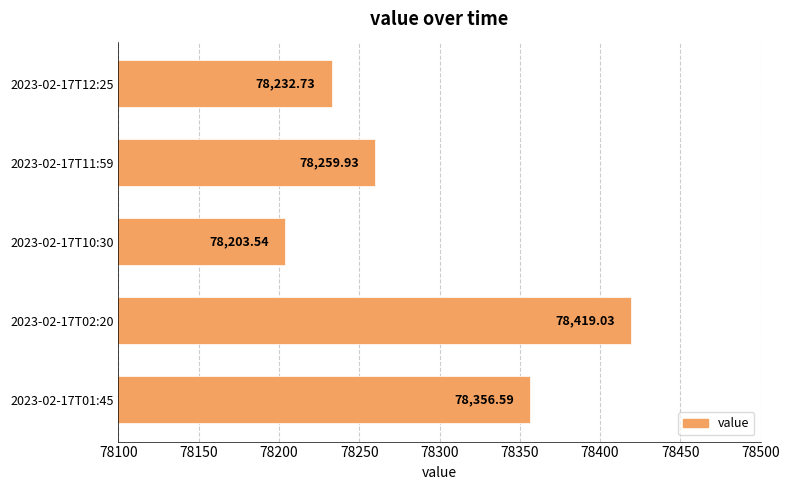

Count the number of categories in the chart.

5